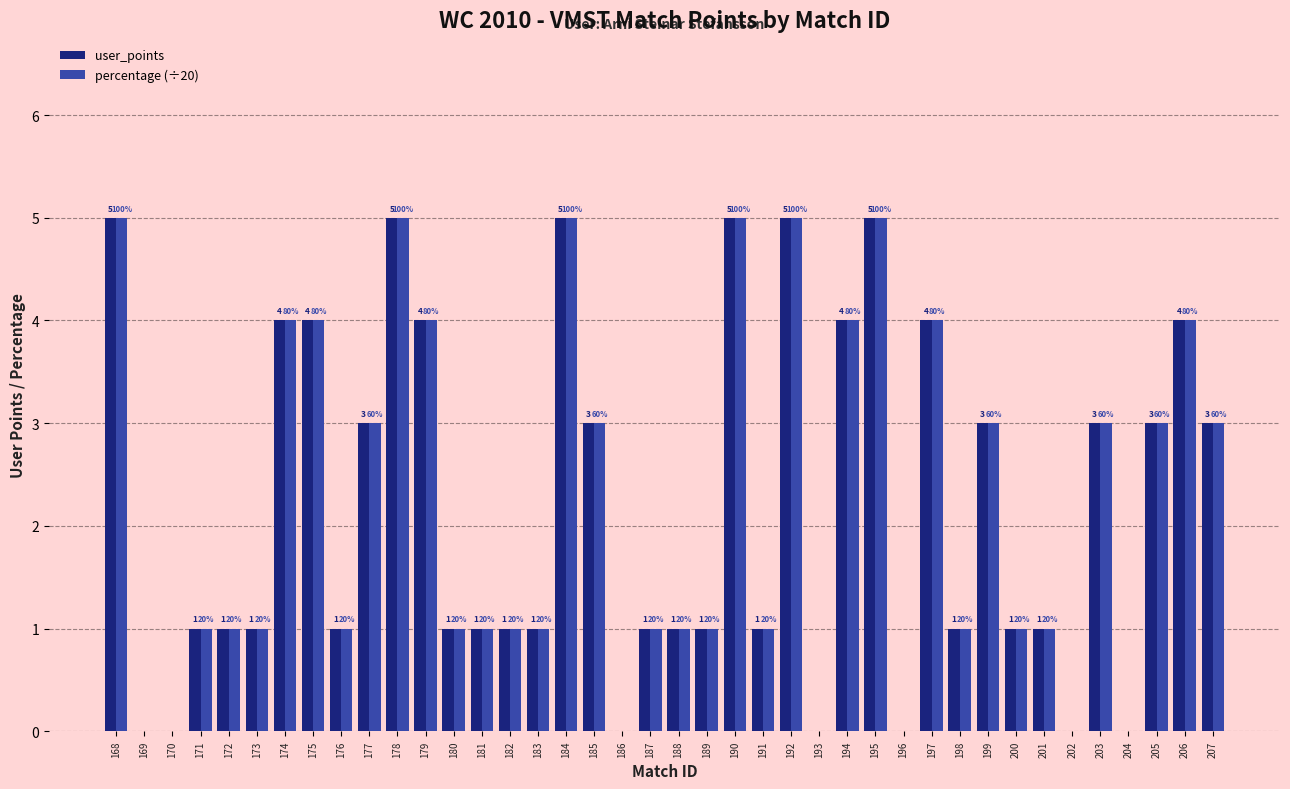

What is the sum of all user_points values?

87